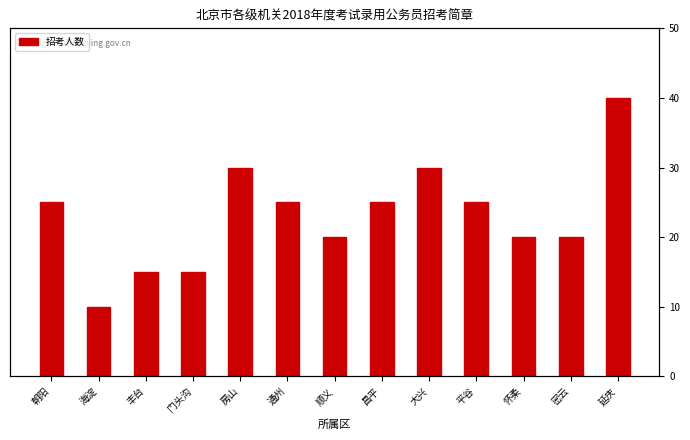

What is the average value?

23